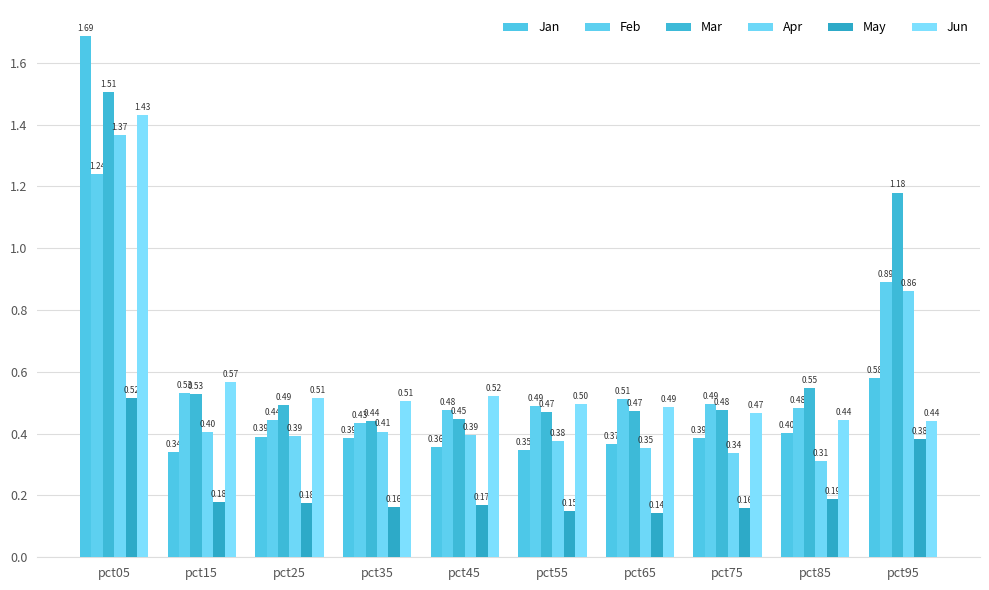

Is it true that Jan equals 0.3 at pct55?

True